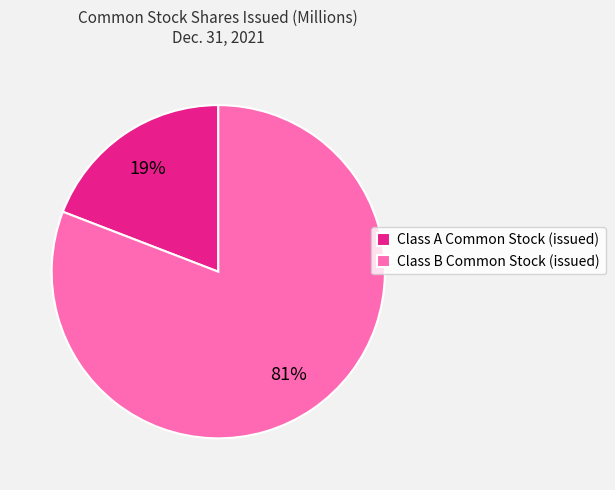

True or false: Class B Common Stock (issued) accounts for 92% of the total.

False